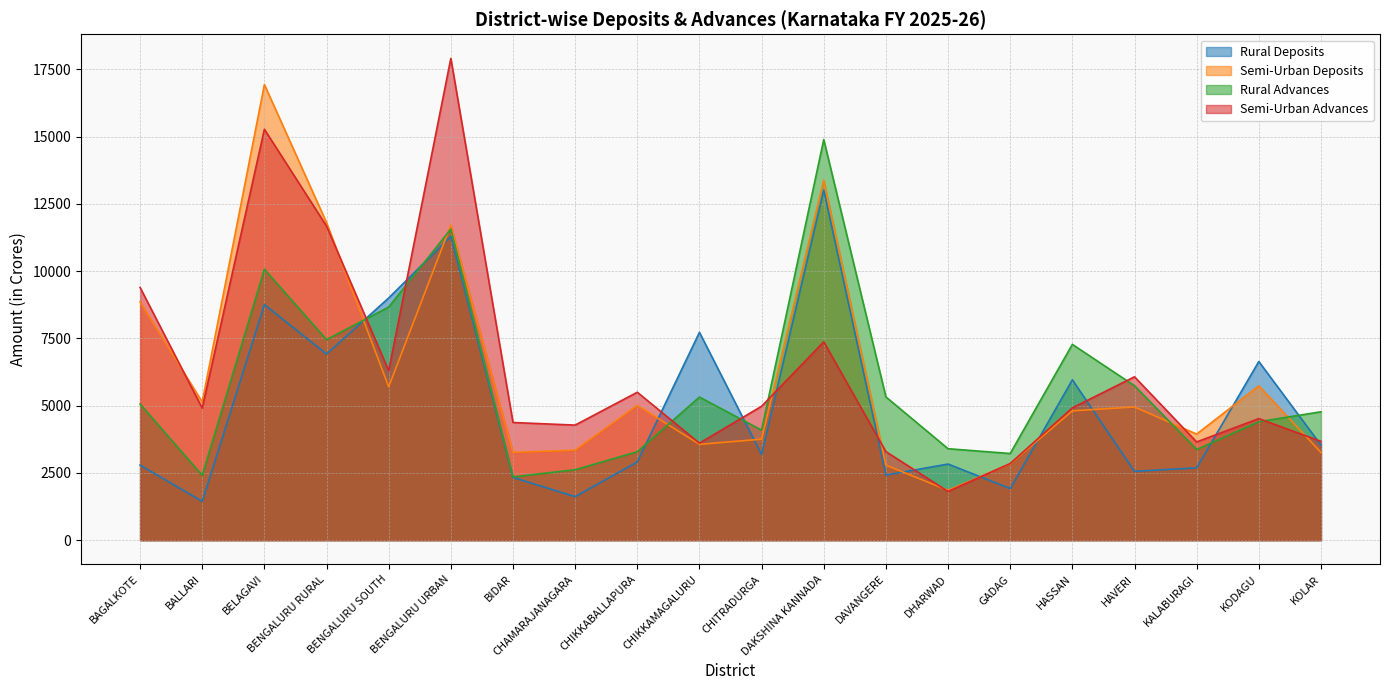

What is the difference between the maximum and second lowest values in the Rural Deposits series?

11394.6